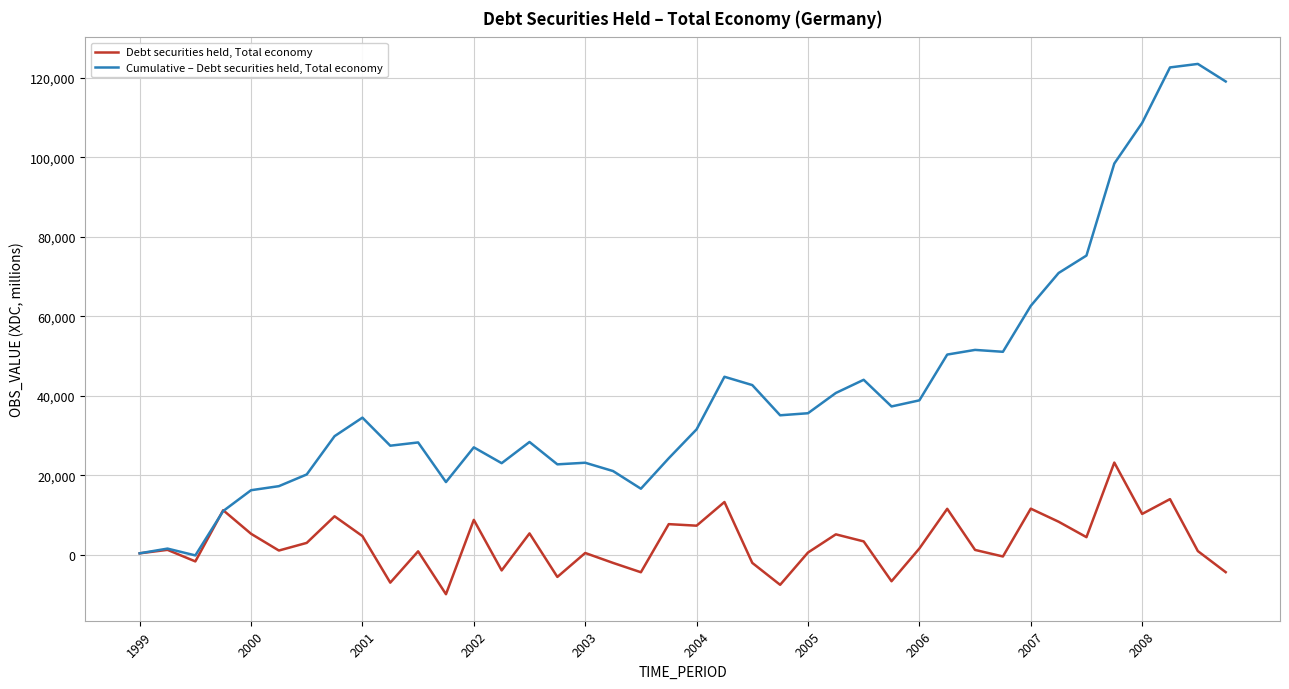

Rank the series by their maximum value, from lowest to highest.

Debt securities held, Total economy, Cumulative – Debt securities held, Total economy